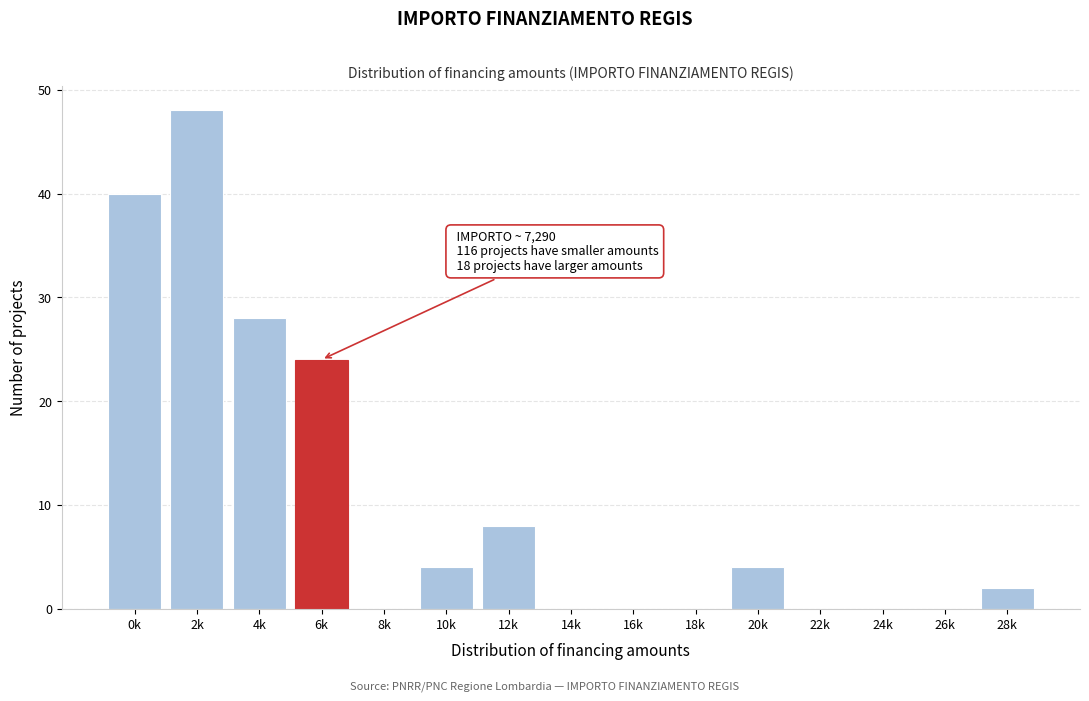

Reading left to right, what are all the values shown in this chart?

0k=40	2k=48	4k=28	6k=24	8k=0	10k=4	12k=8	14k=0	16k=0	18k=0	20k=4	22k=0	24k=0	26k=0	28k=2